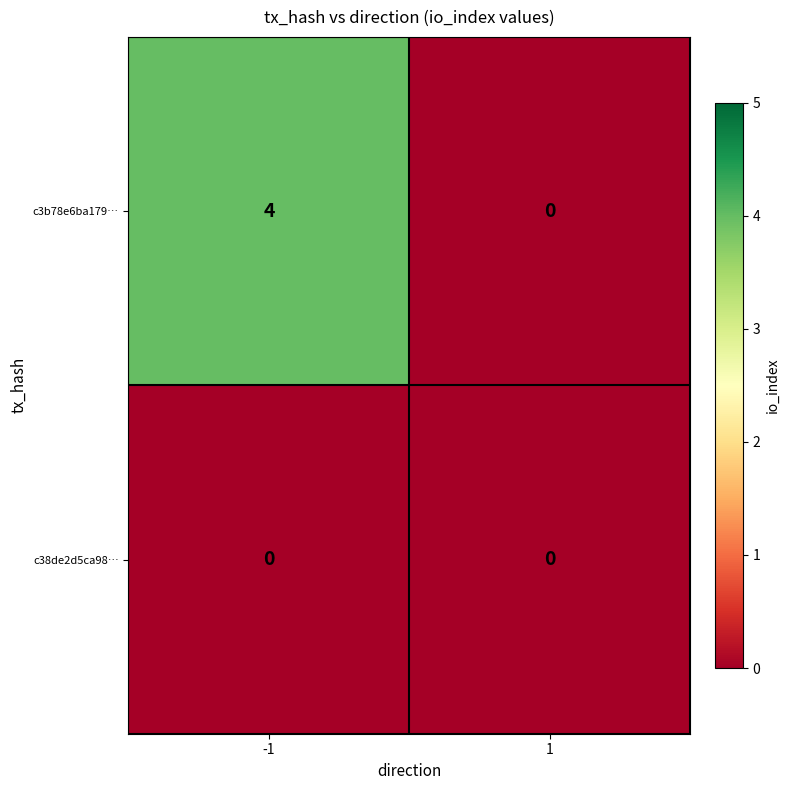

What is the difference between the highest and lowest values at -1?

4